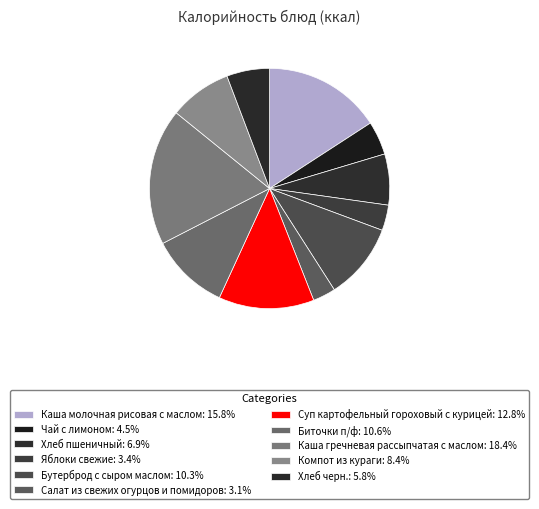

What portion of the pie excludes Бутерброд с сыром маслом?

89.7%